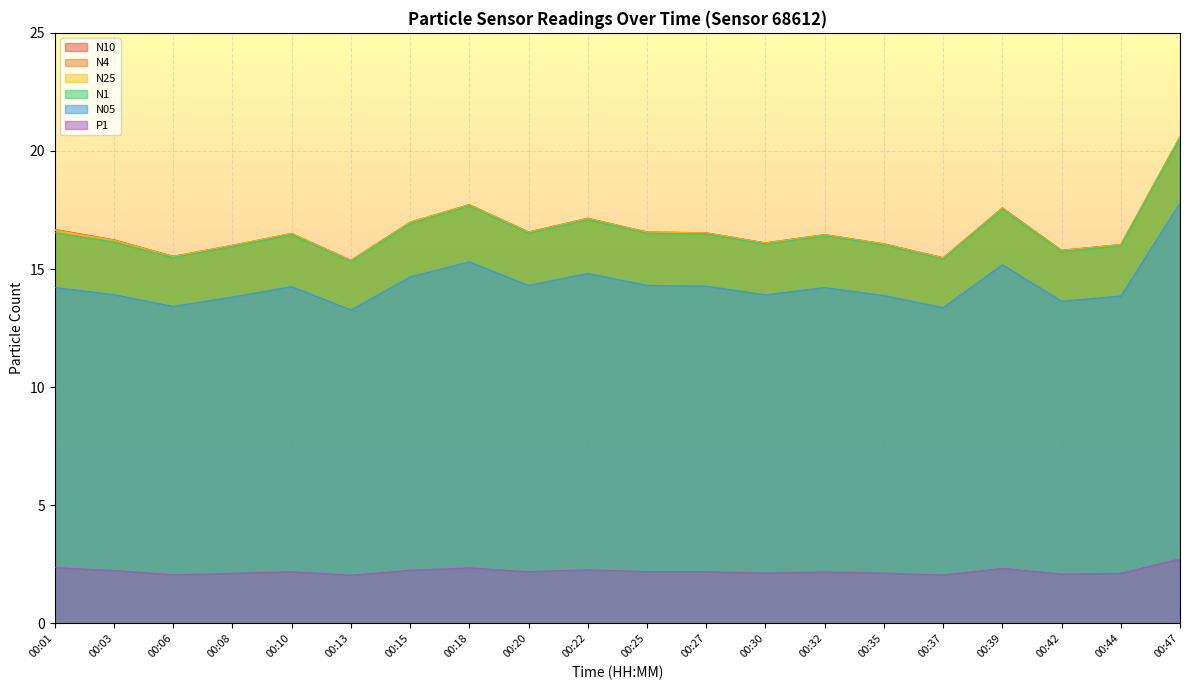

True or false: P1 and N05 intersect in this chart.

False